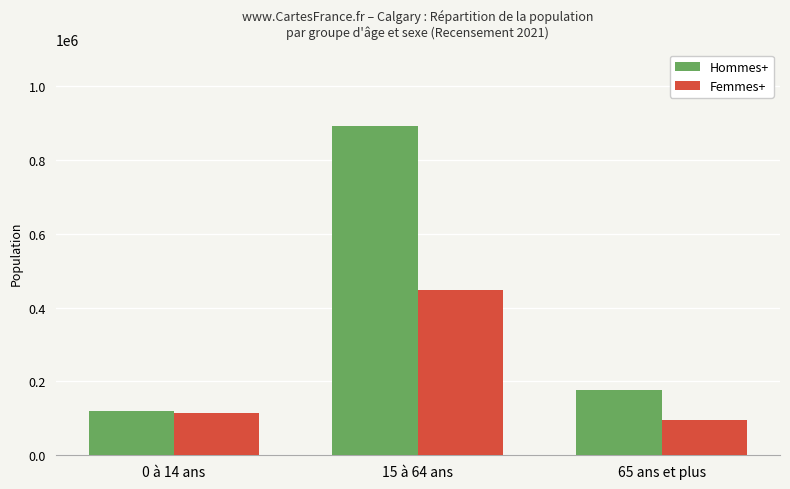

What is the lowest value of the Hommes+ series?

121145